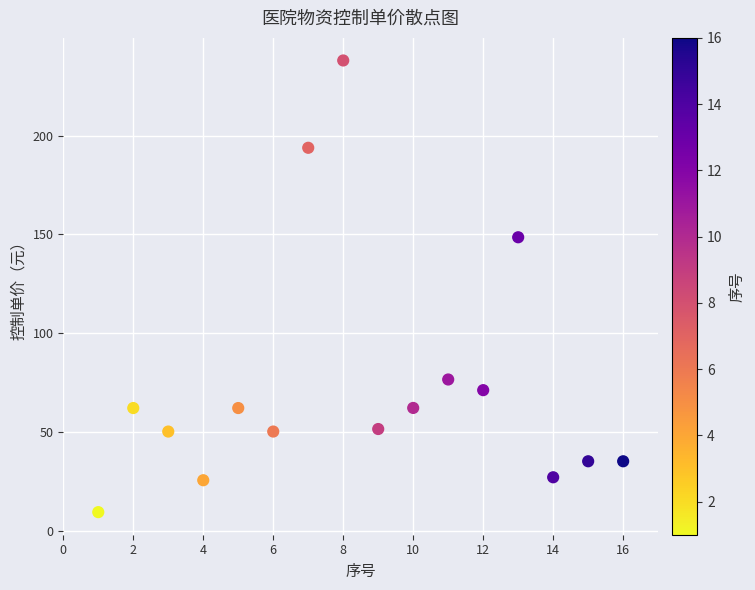

What is the range of X values (max minus min)?

15.0